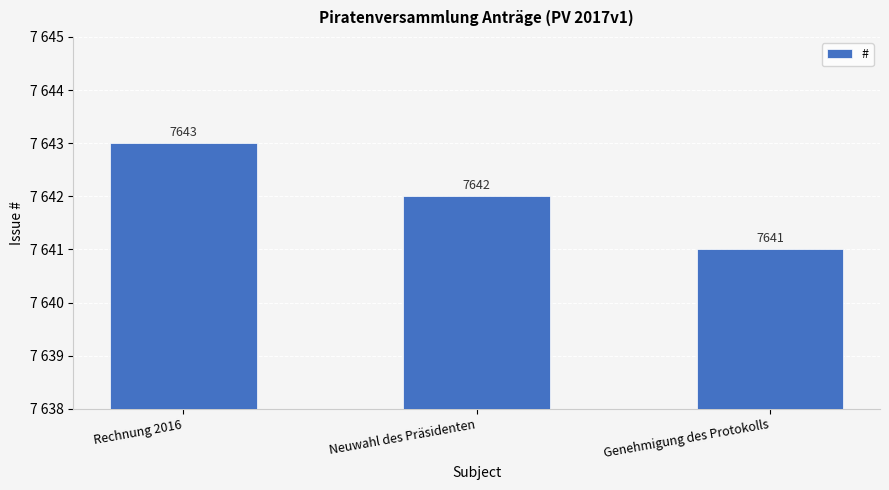

What position from the right is Genehmigung des Protokolls?

1